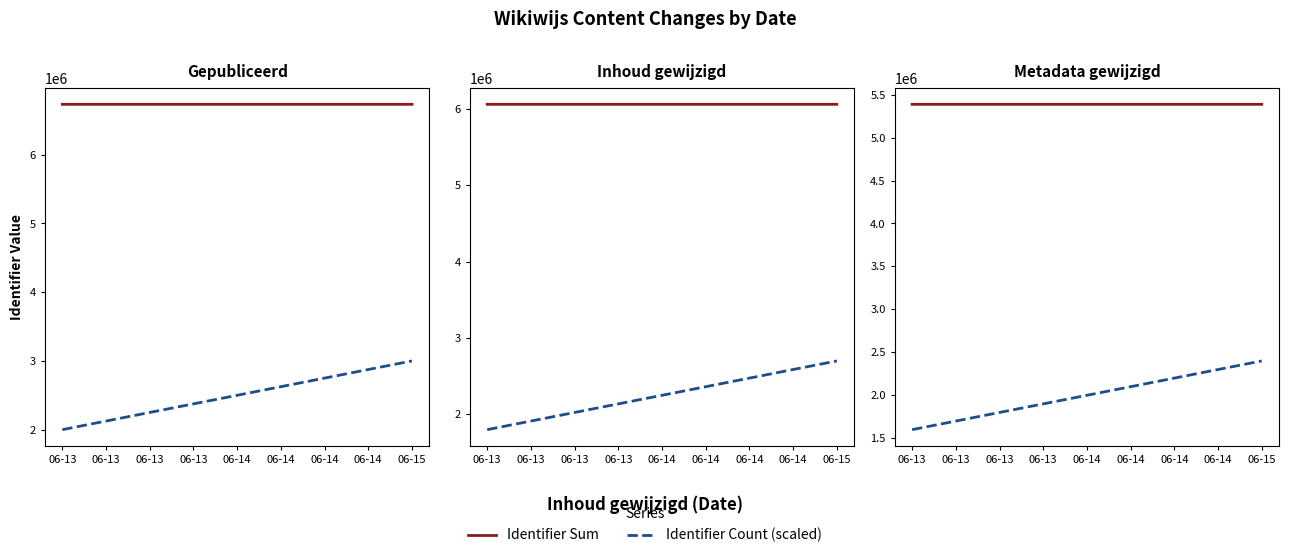

Rank the series by their average value, from lowest to highest.

Identifier Count (scaled), Identifier Sum